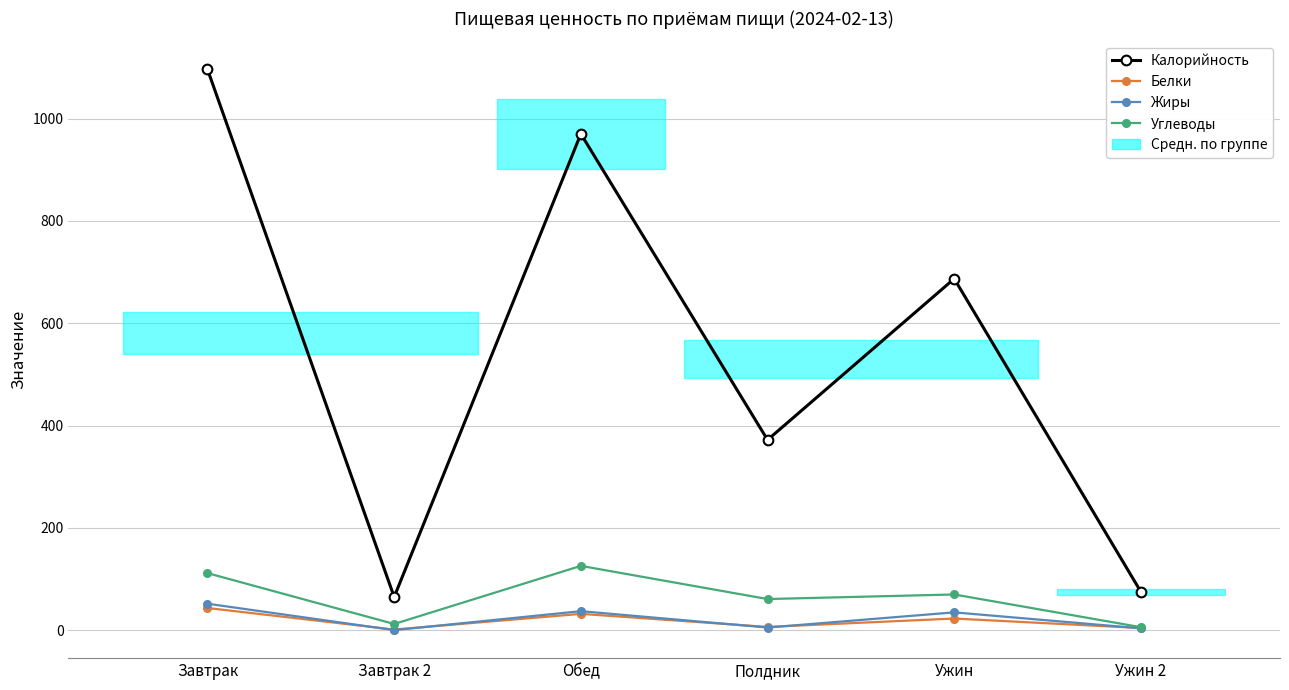

True or false: Углеводы and Жиры cross at least once.

False